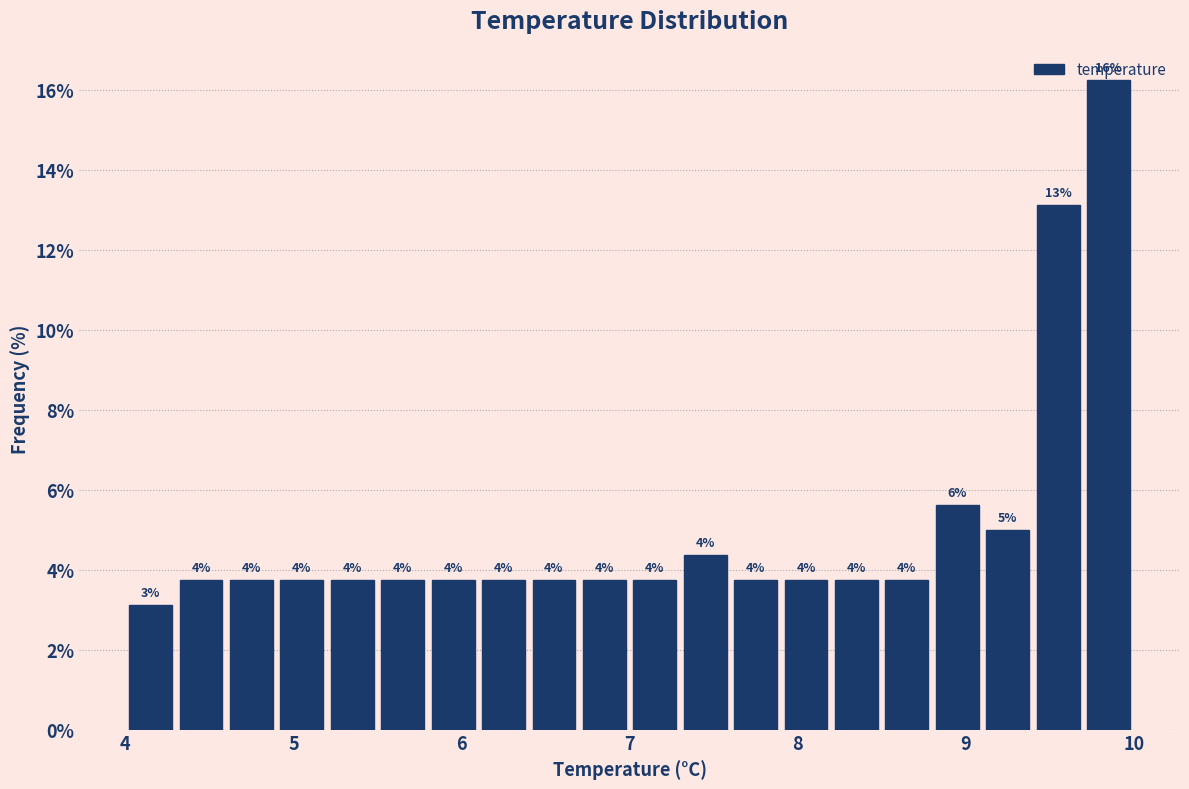

Read against the x-axis, roughly where is the centre of the tallest bar?

9.9